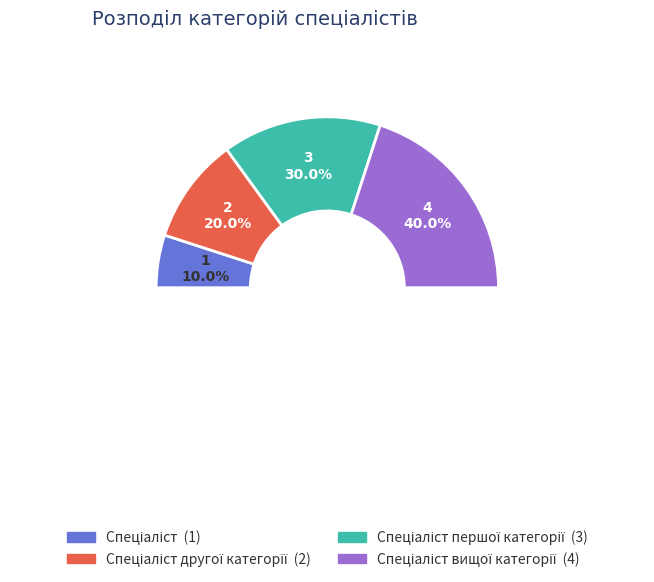

True or false: Спеціаліст accounts for 10% of the total.

True